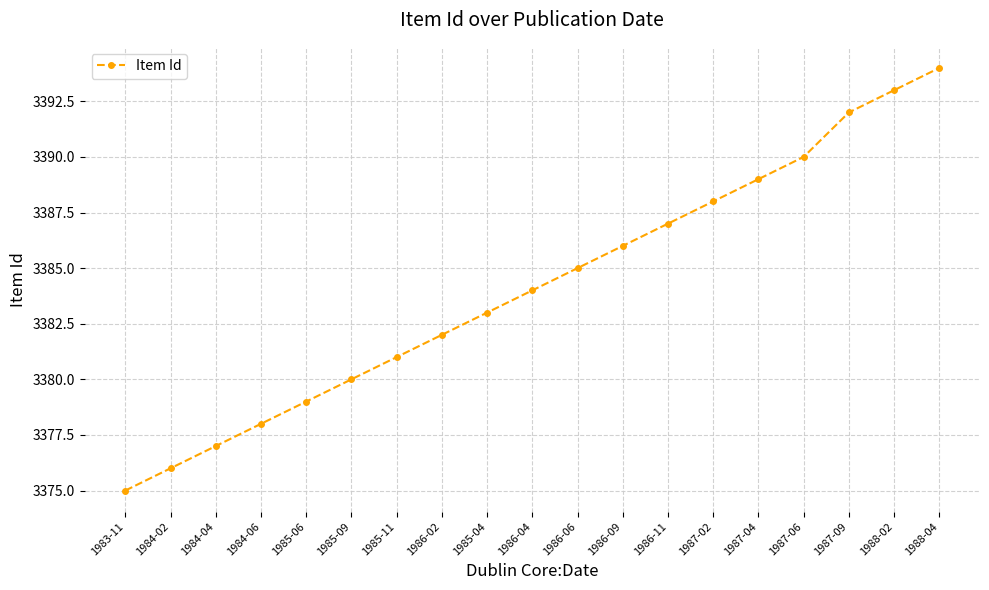

What is the label of the 7th point from the right?

1986-11